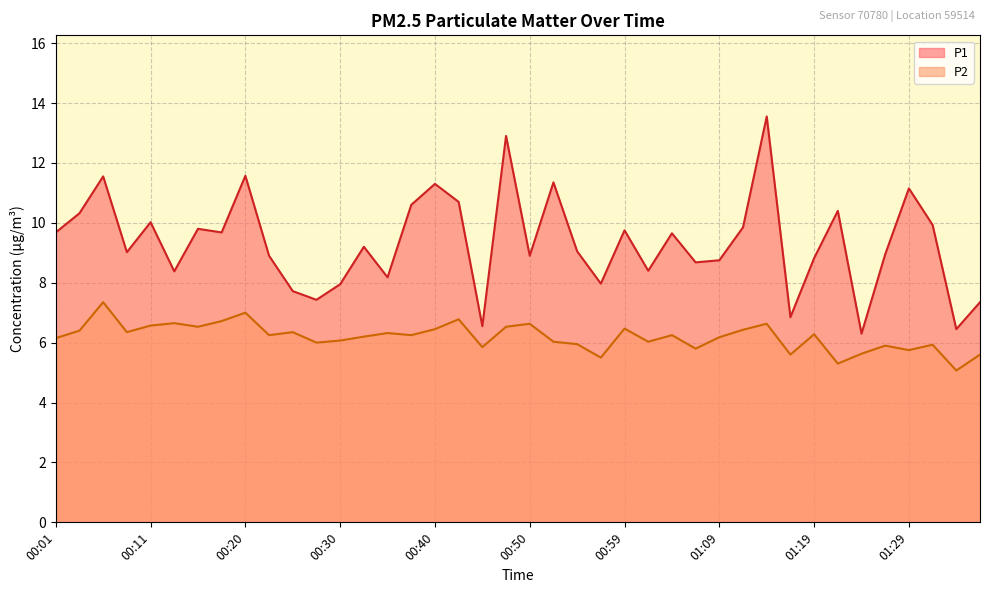

In P1, how many points are higher than both neighbors (excluding endpoints)?

13